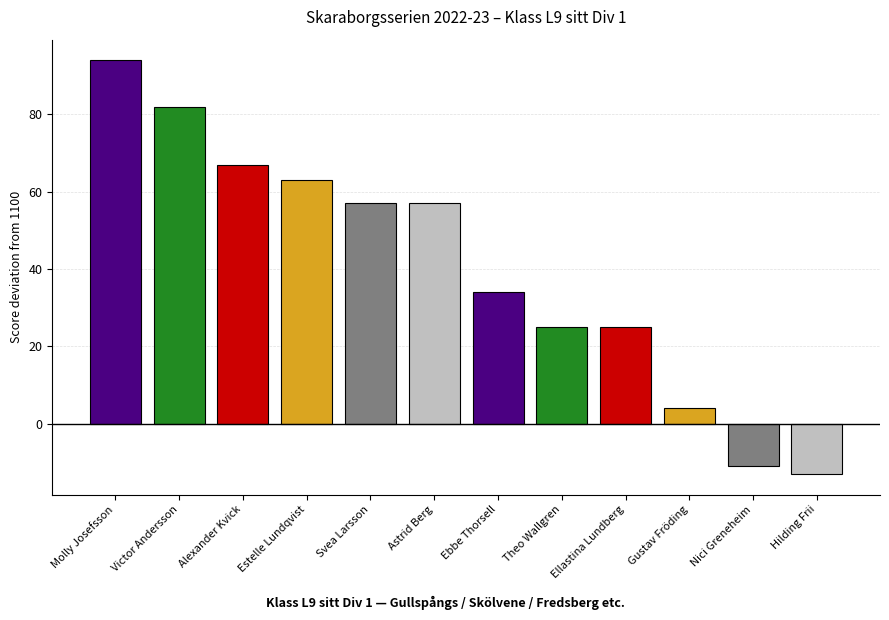

What position from the left is Ellastina Lundberg?

9